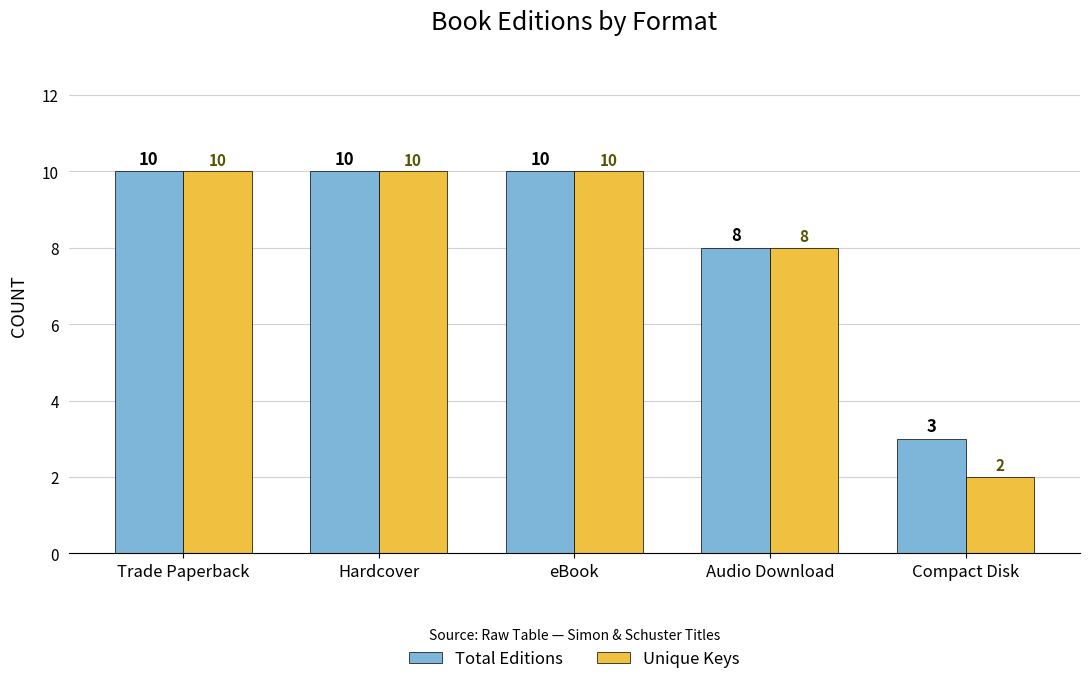

Which category has the lowest value in the Unique Keys series?

Compact Disk